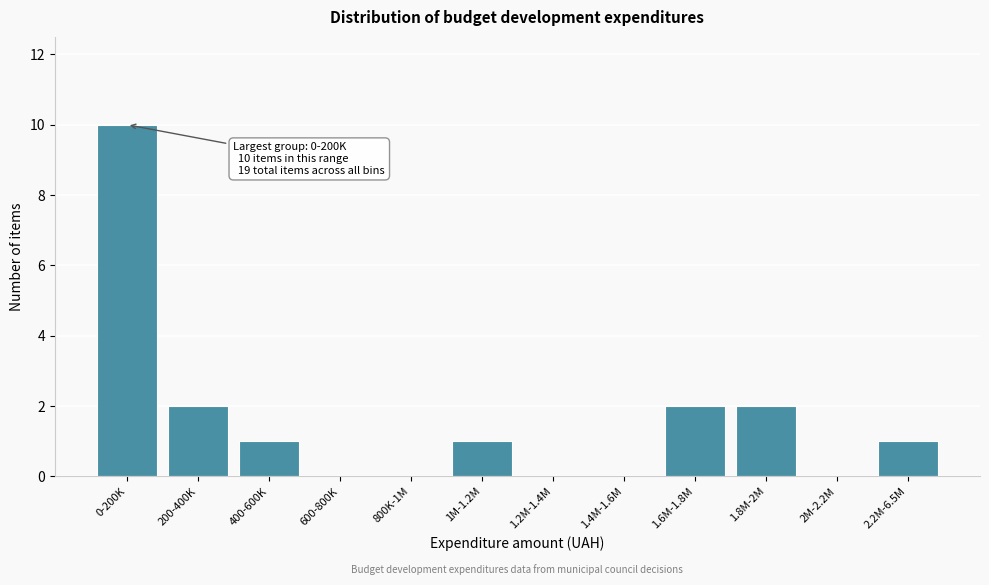

Reading left to right, transcribe all the data shown in this chart.

0-200K=10	200-400K=2	400-600K=1	600-800K=0	800K-1M=0	1M-1.2M=1	1.2M-1.4M=0	1.4M-1.6M=0	1.6M-1.8M=2	1.8M-2M=2	2M-2.2M=0	2.2M-6.5M=1